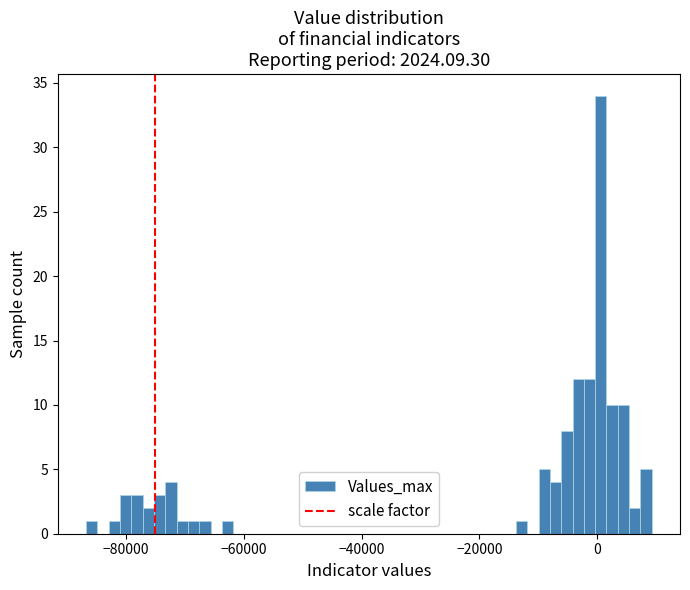

Around what value on the x-axis is the tallest bar? Give the approximate position of its centre, as read against the axis.

0